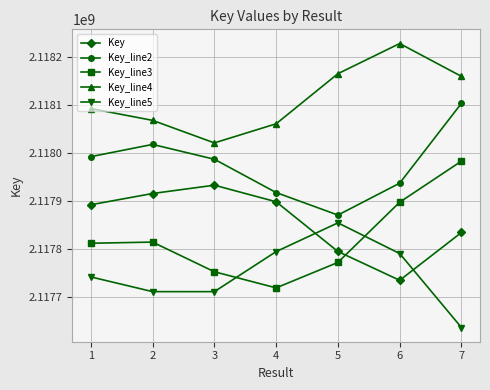

The value of Key_line5 at 2 is 2117711310.3. True or false?

True